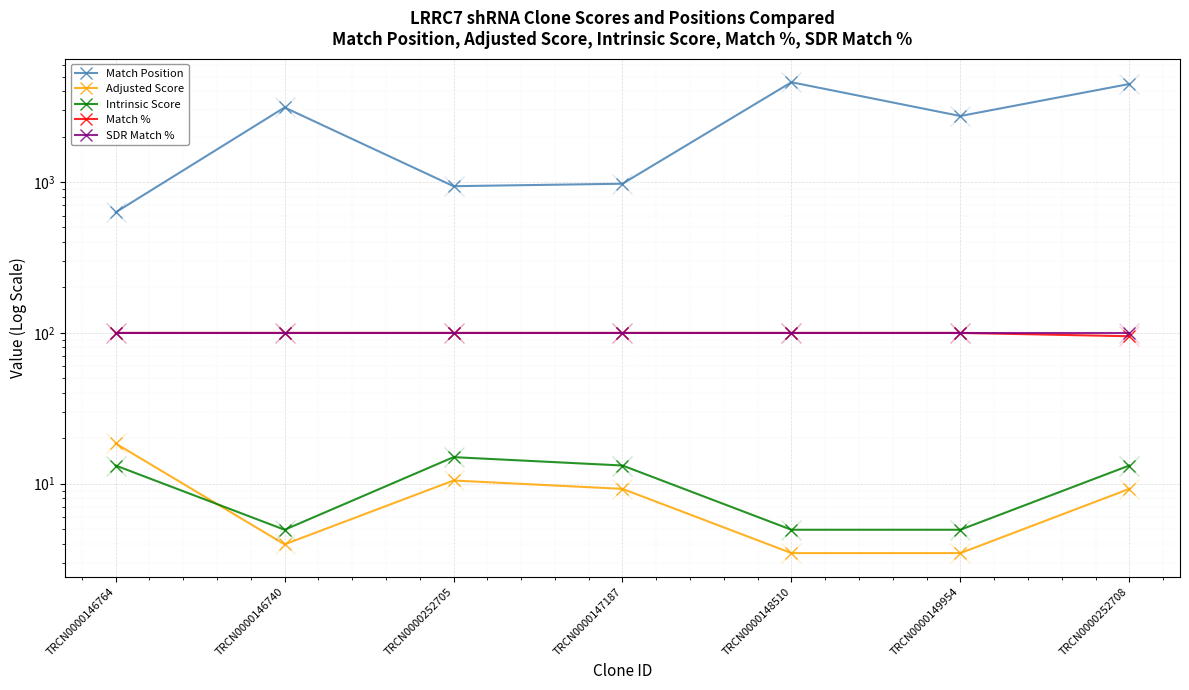

What is the difference between the Adjusted Score values at TRCN0000147187 and TRCN0000146764?

9.2